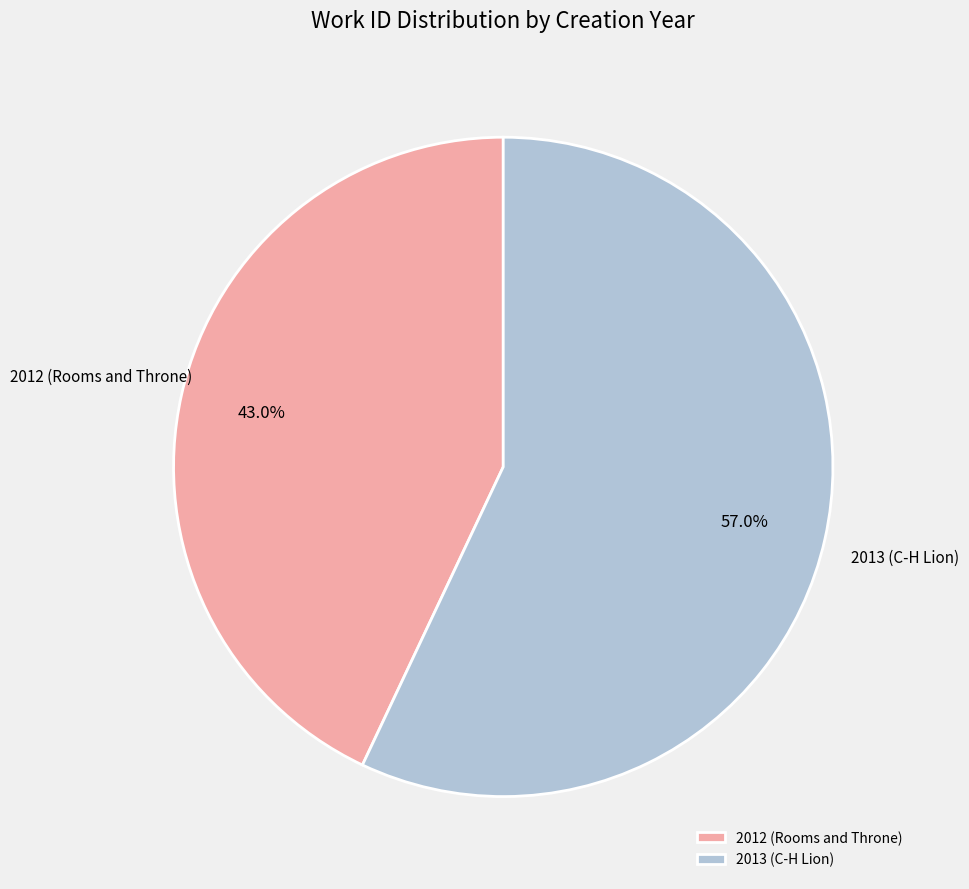

Is it true that 2012 (Rooms and Throne) is 43% of the pie?

True